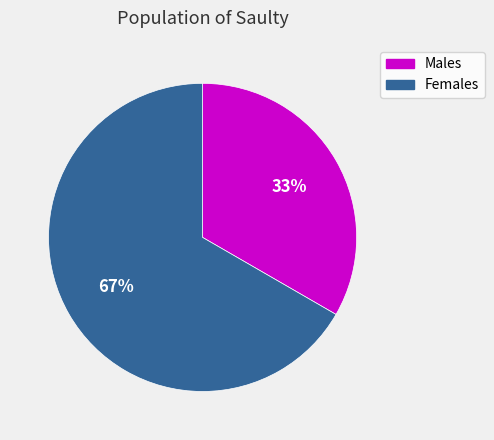

To the nearest percent, what is the average slice percentage?

50%